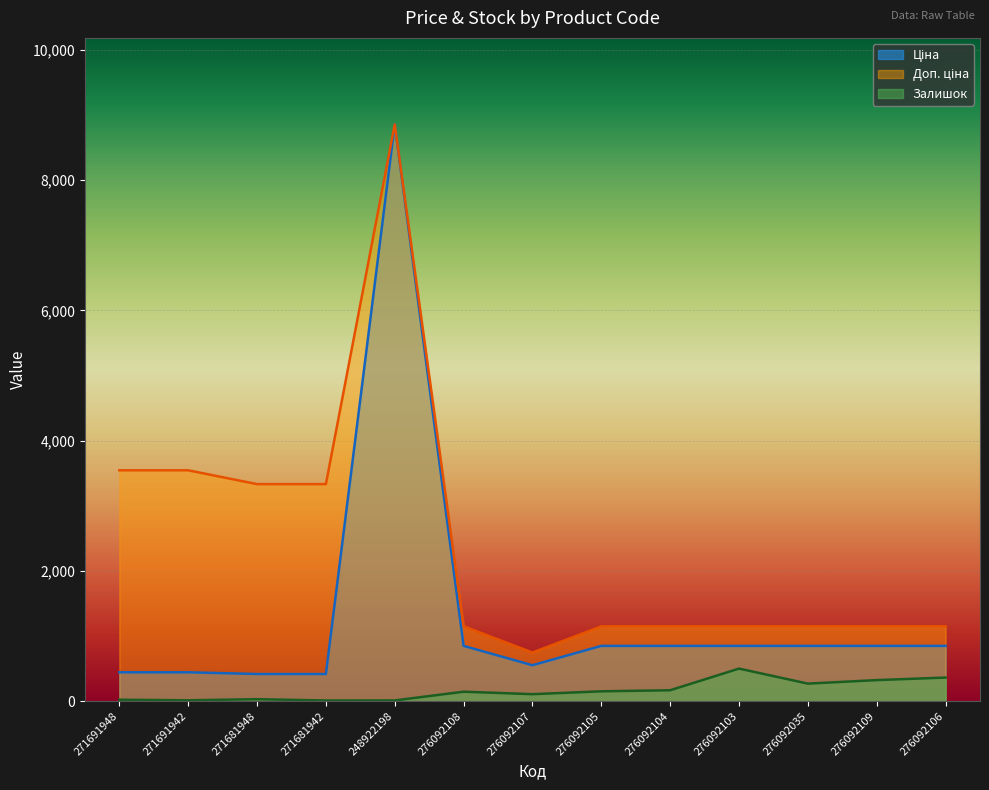

Which series has the largest total across all categories?

Доп. ціна